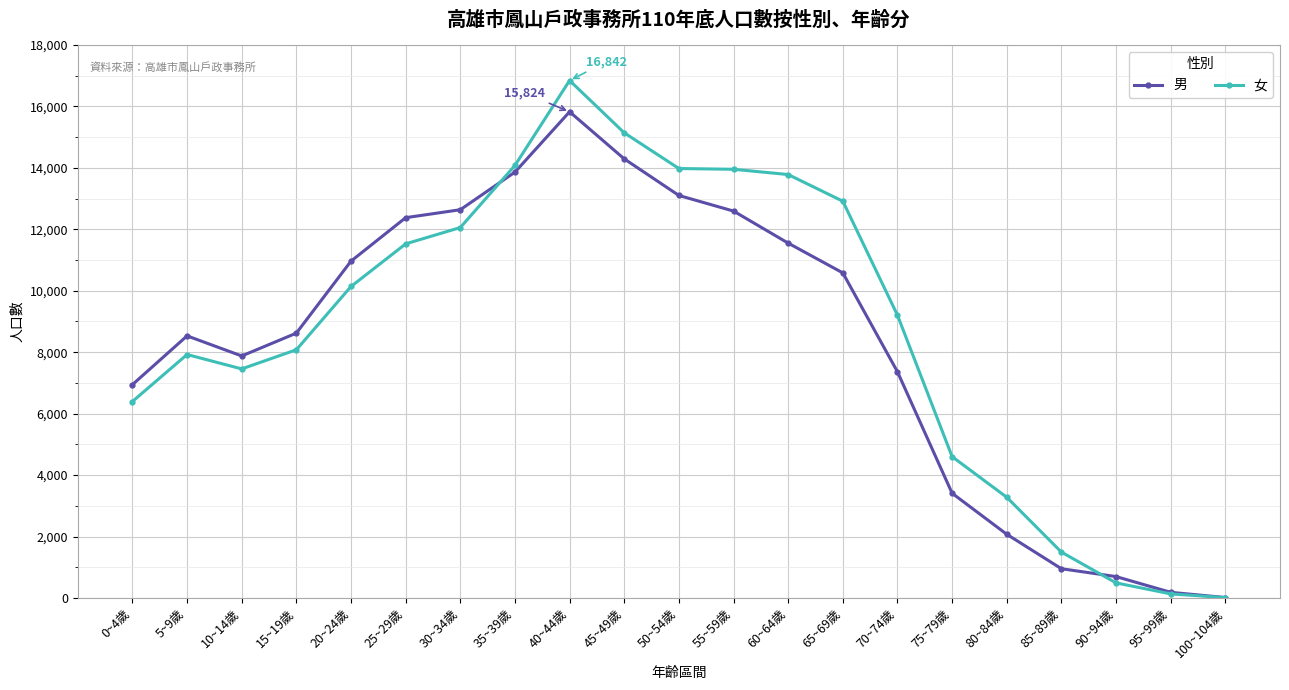

Is it true that 男 equals 12378 at 25~29歲?

True